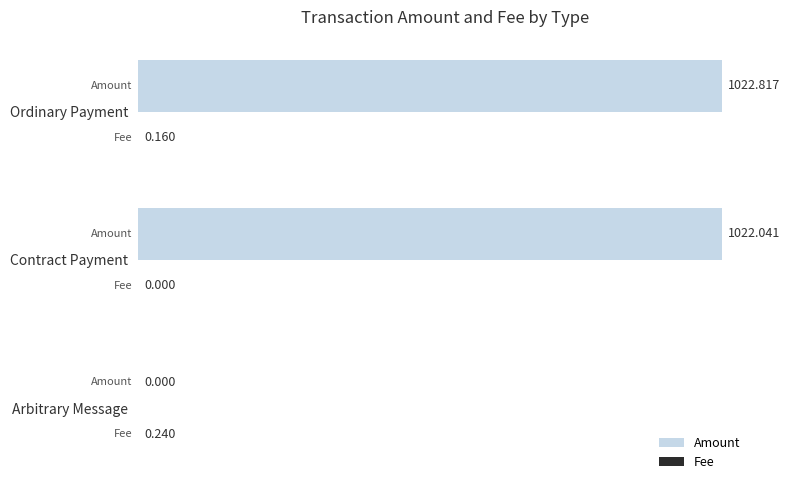

Which series has the largest total across all categories?

Amount